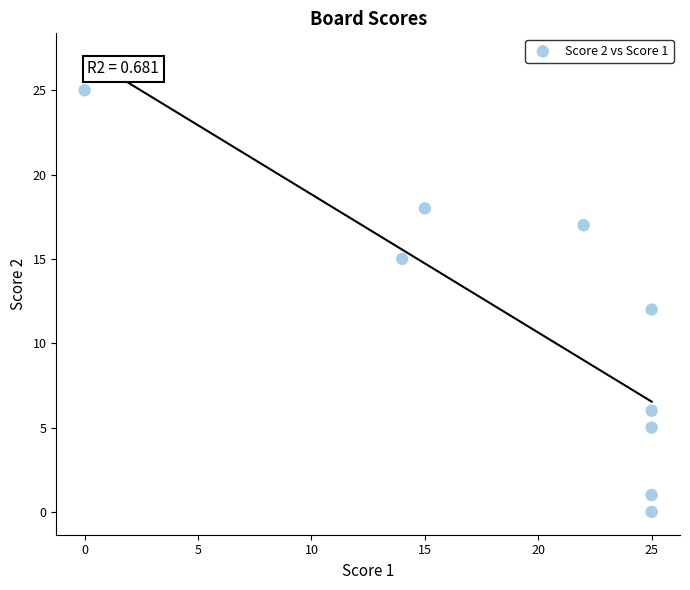

What is the average X value?

20